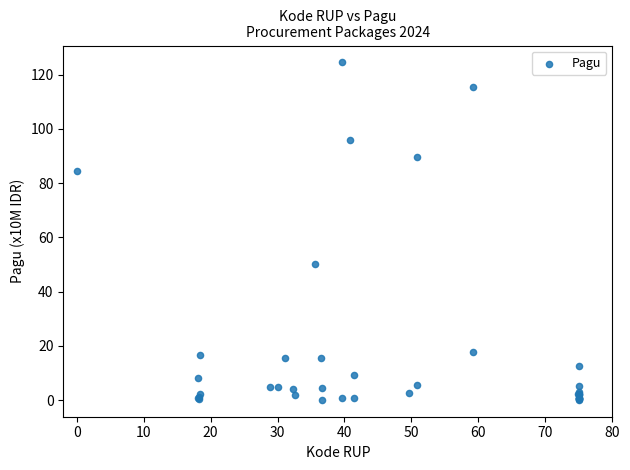

What Y value in the scatter plot is closest to 62?

50.0